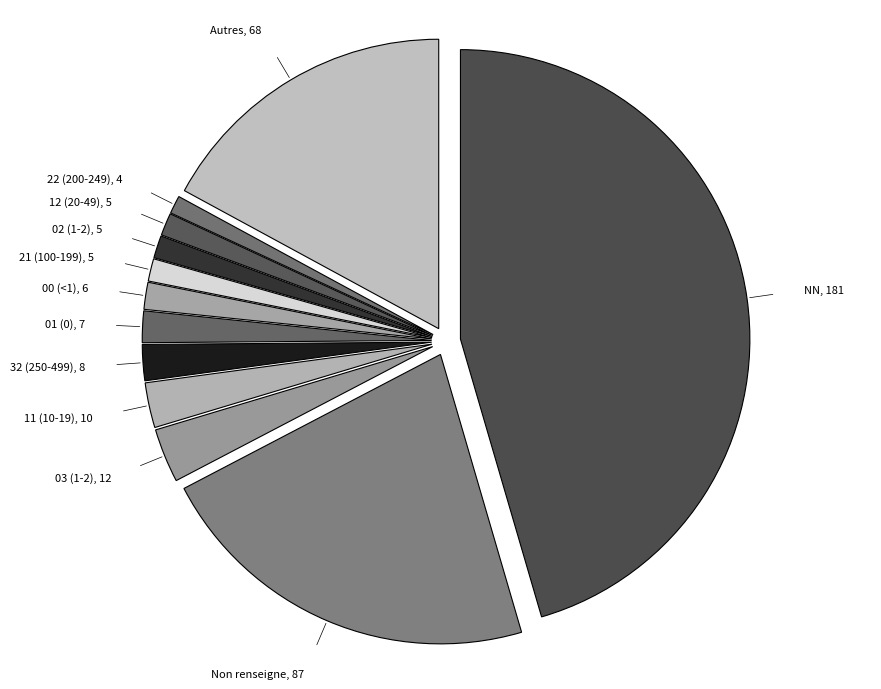

To the nearest percent, what is the average slice percentage?

8%